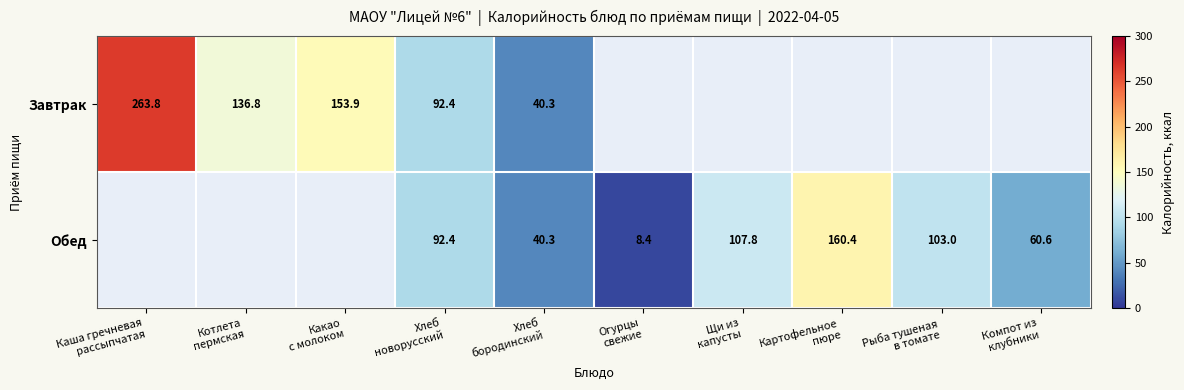

What is the difference between the second highest and minimum values in the Обед series?

99.4